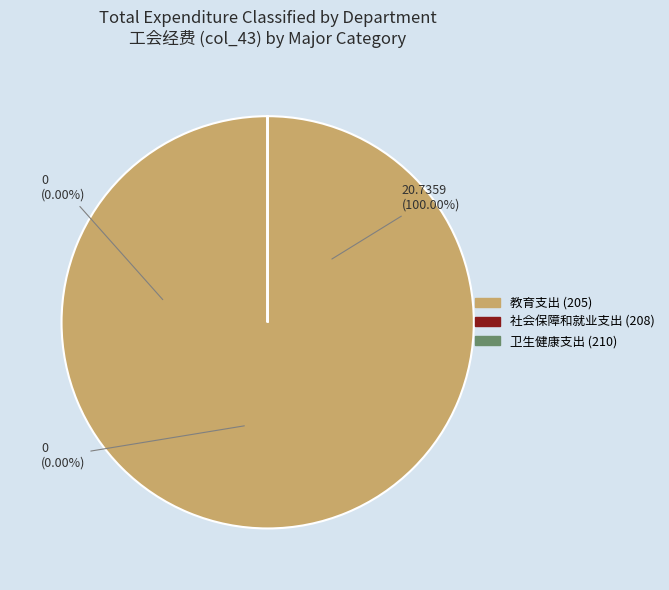

True or false: 教育支出 accounts for 87% of the total.

False